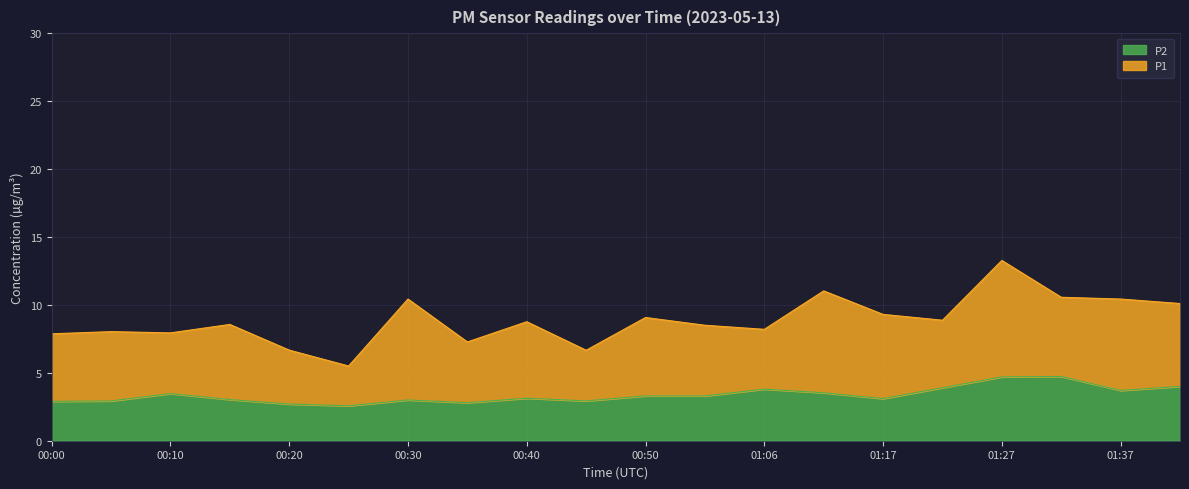

What is the average value?

3.4